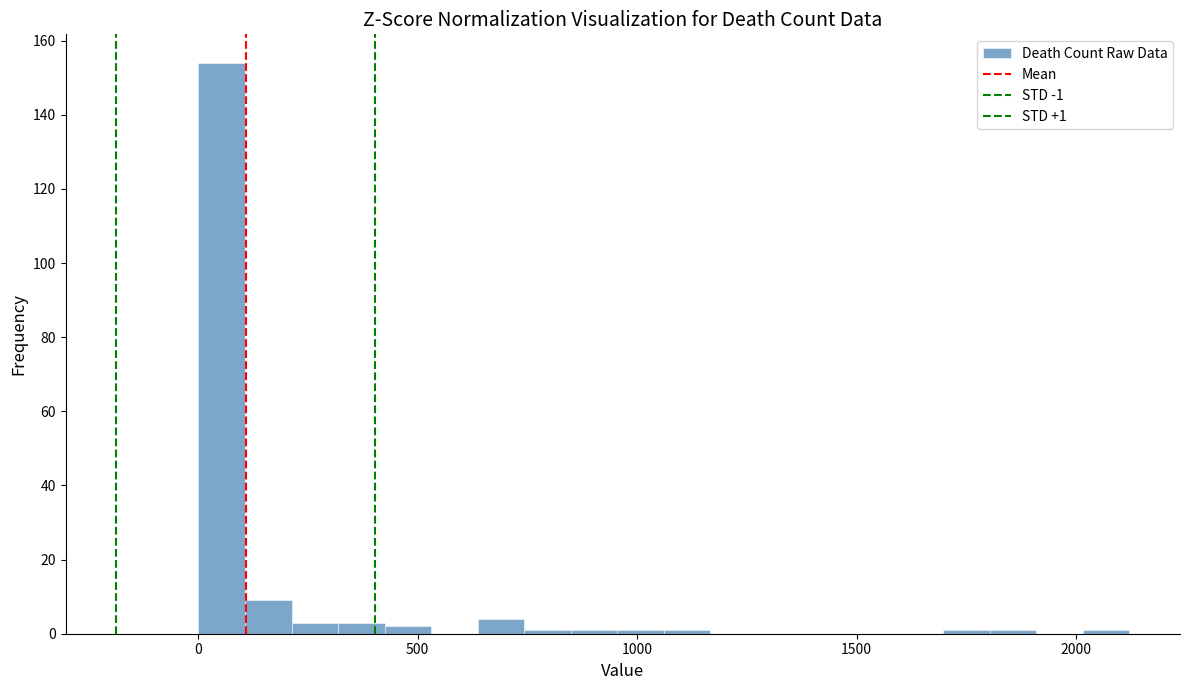

Read against the x-axis, roughly where is the centre of the tallest bar?

50